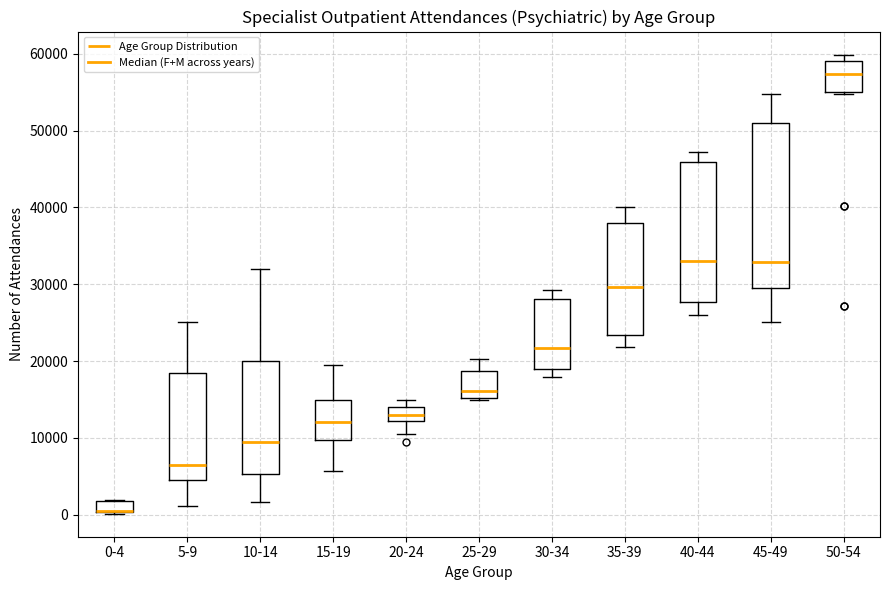

Comparing the boxes themselves (not the whiskers), which one is the tallest?

45-49